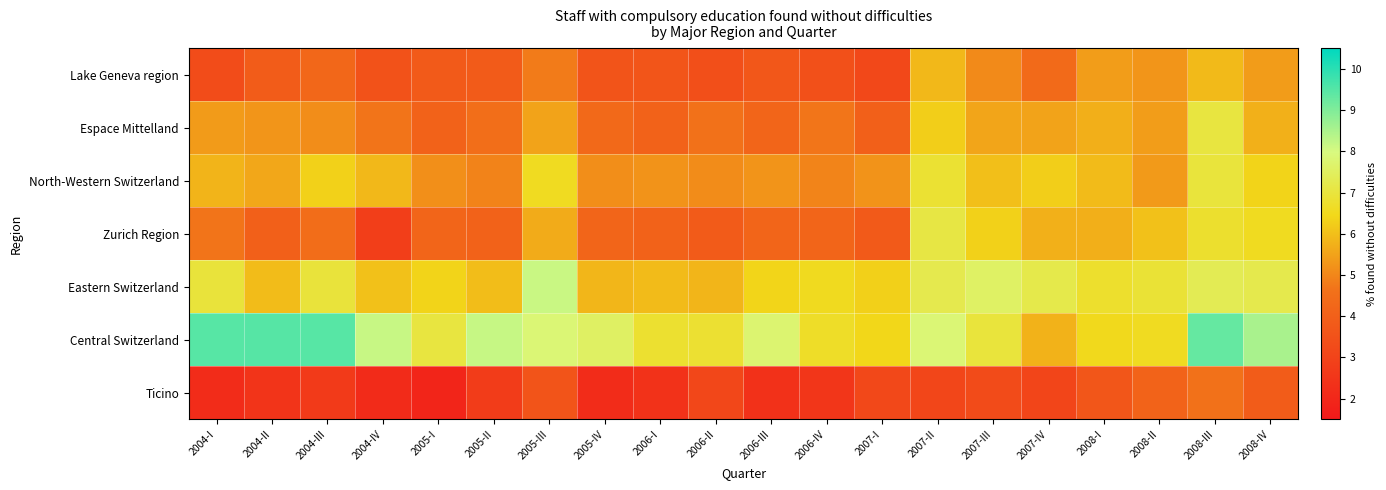

What is the total value across all series at 2004-II?

36.7